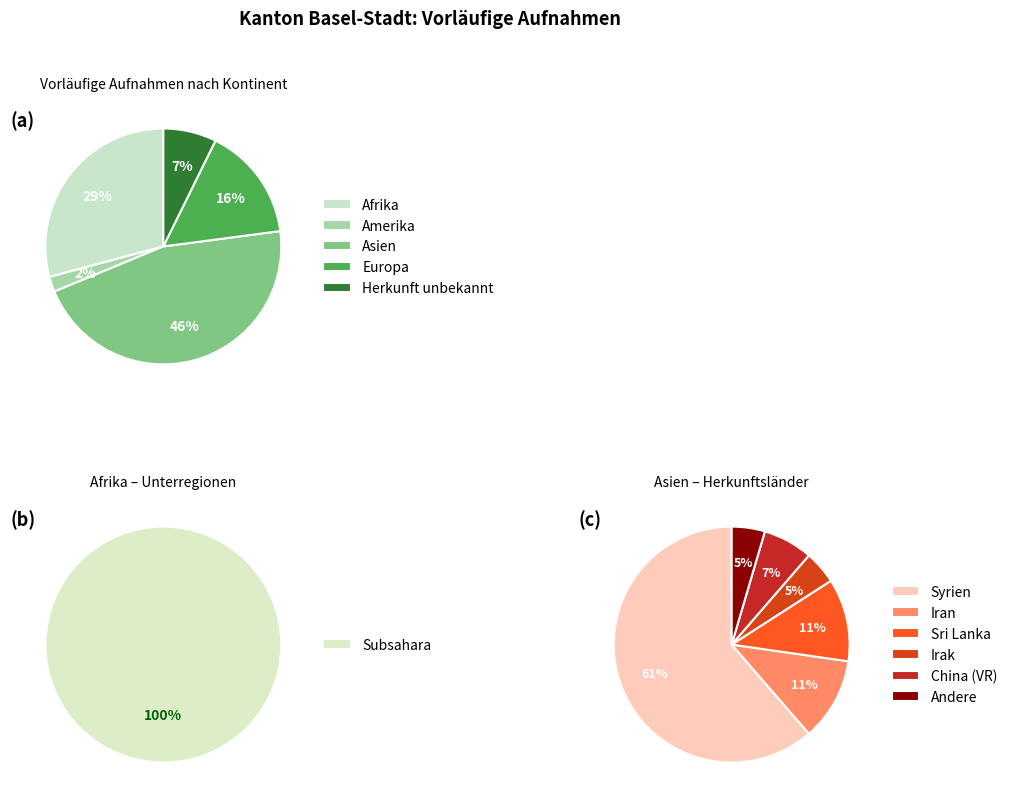

To the nearest percent, what is the combined percentage of Herkunft unbekannt and Europa?

23%